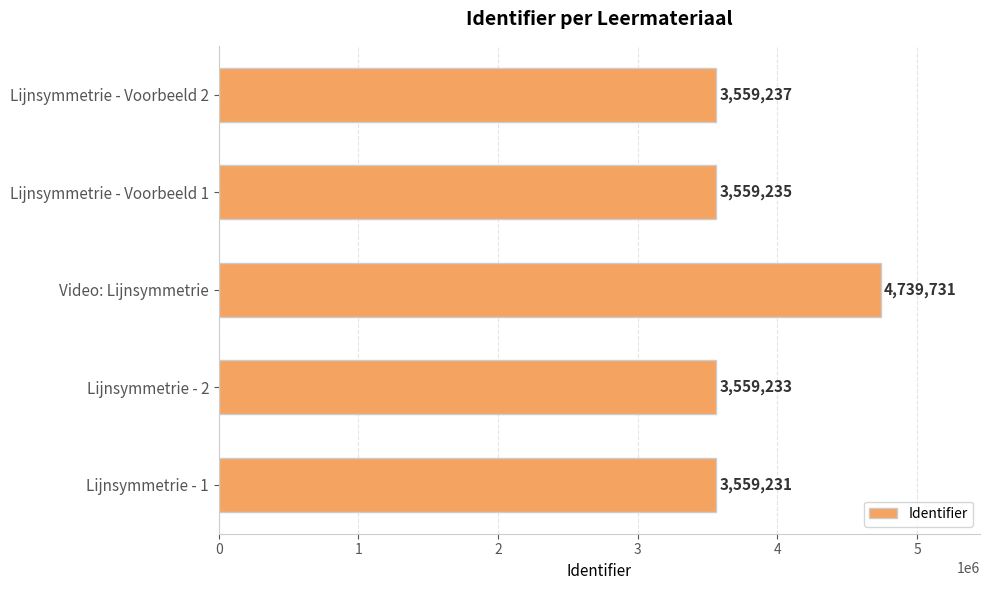

True or false: the data shows 3559235 at Lijnsymmetrie - Voorbeeld 1.

True